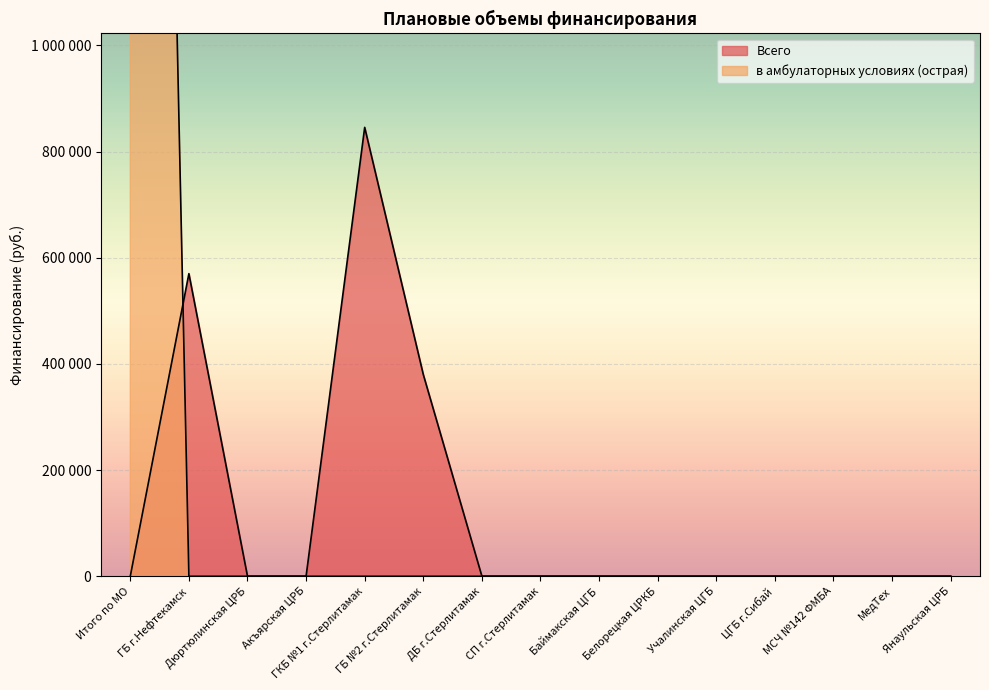

At how many categories does at least one series exceed 1895674?

1